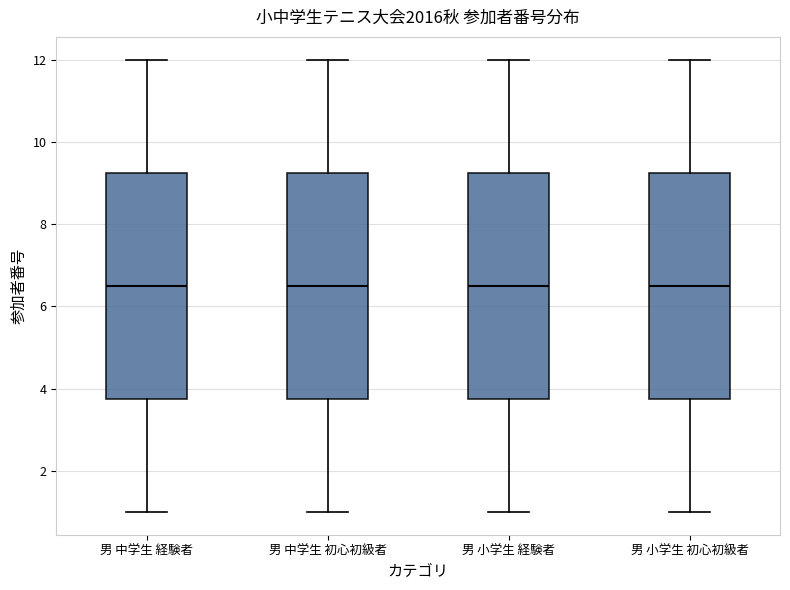

Reading left to right, transcribe this box plot: for each box, give where its median line is, the range the box spans, and where its two whiskers end, as read against the y-axis. The values are not printed on the chart, so give them approximately, as read against the axis.

男 中学生 経験者: median 6.6, box 3.8 to 9.2, whiskers 1.0 to 12.0
男 中学生 初心初級者: median 6.6, box 3.8 to 9.2, whiskers 1.0 to 12.0
男 小学生 経験者: median 6.6, box 3.8 to 9.2, whiskers 1.0 to 12.0
男 小学生 初心初級者: median 6.6, box 3.8 to 9.2, whiskers 1.0 to 12.0